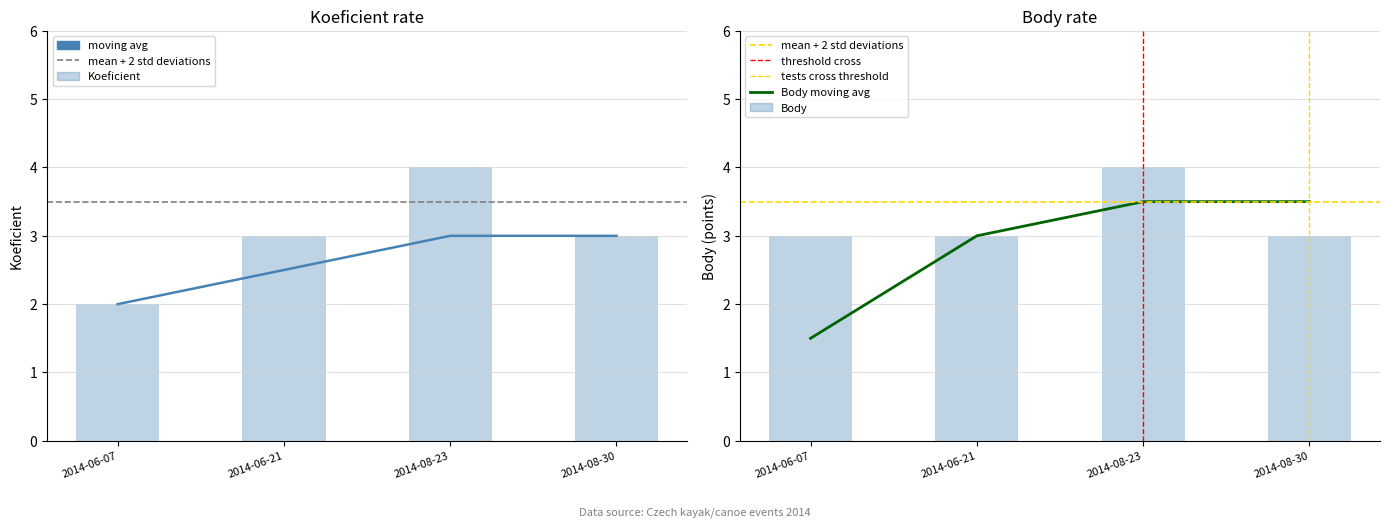

Are the bars horizontal?

No